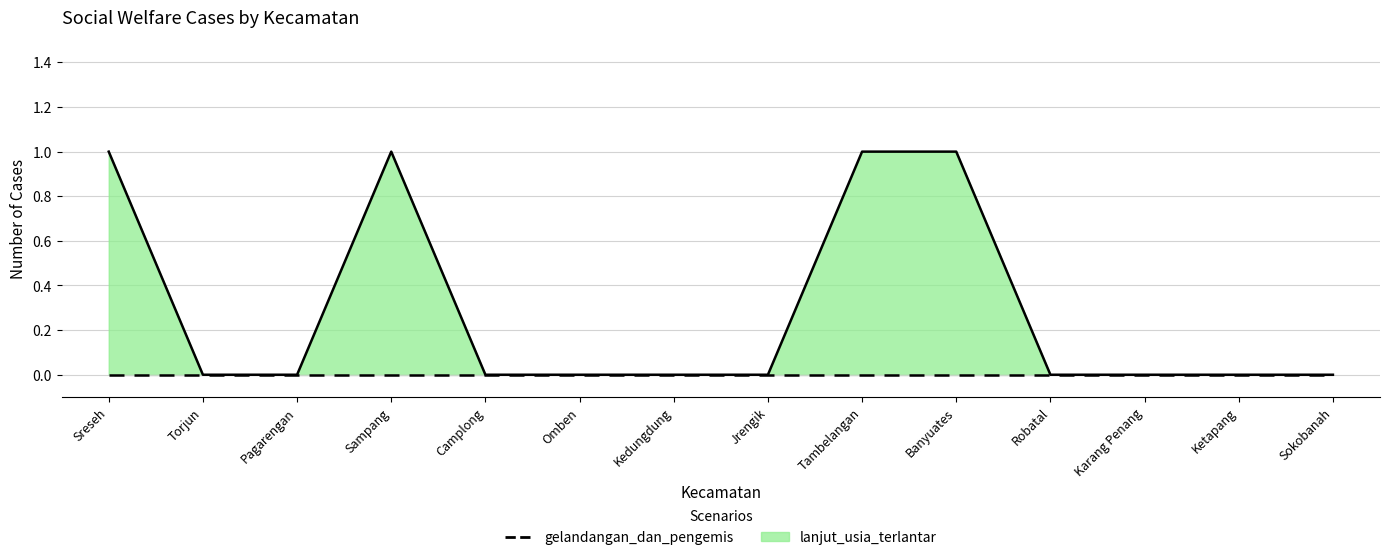

Count the values in the range 0 to 1.

14